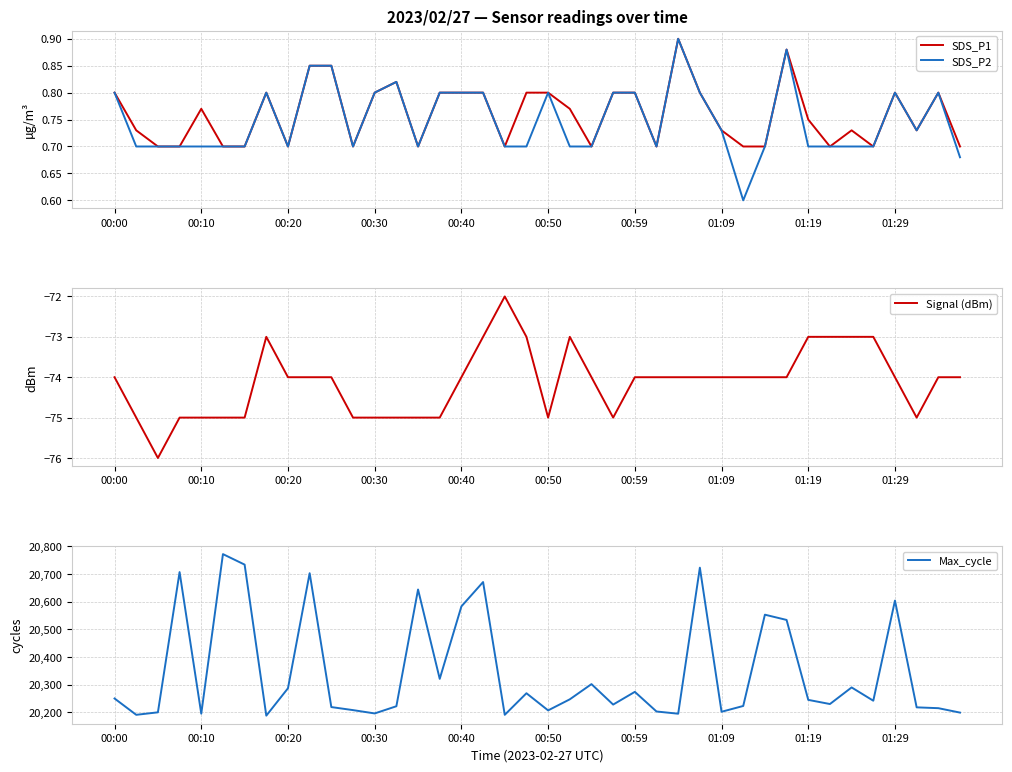

True or false: SDS_P1 has a value of 0.3 at 00:00.

False